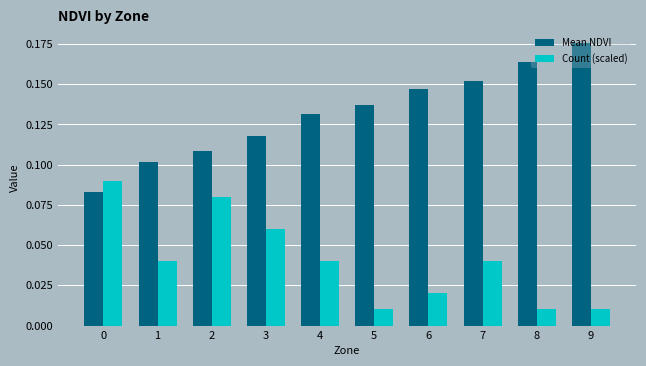

Which category has the highest value in the Mean NDVI series?

9